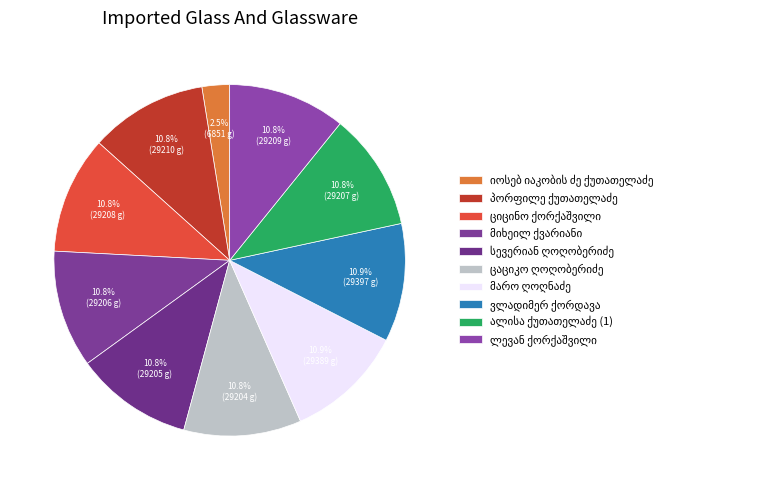

What is the ratio of the value at მიხეილ ქვარიანი to the value at ლევან ქორქაშვილი?

1.0